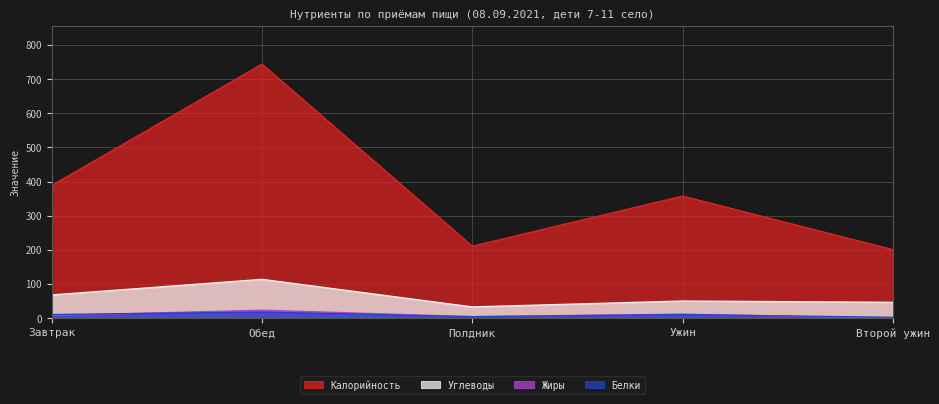

The value of Белки at Обед is 24.3. True or false?

False